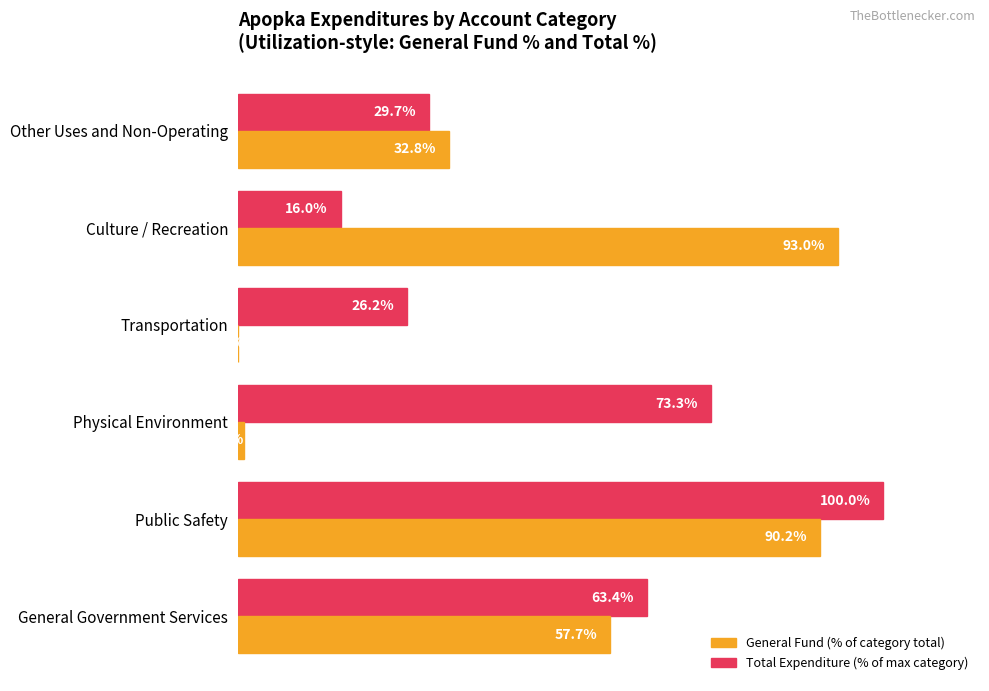

Which category has the highest value across all series?

Public Safety